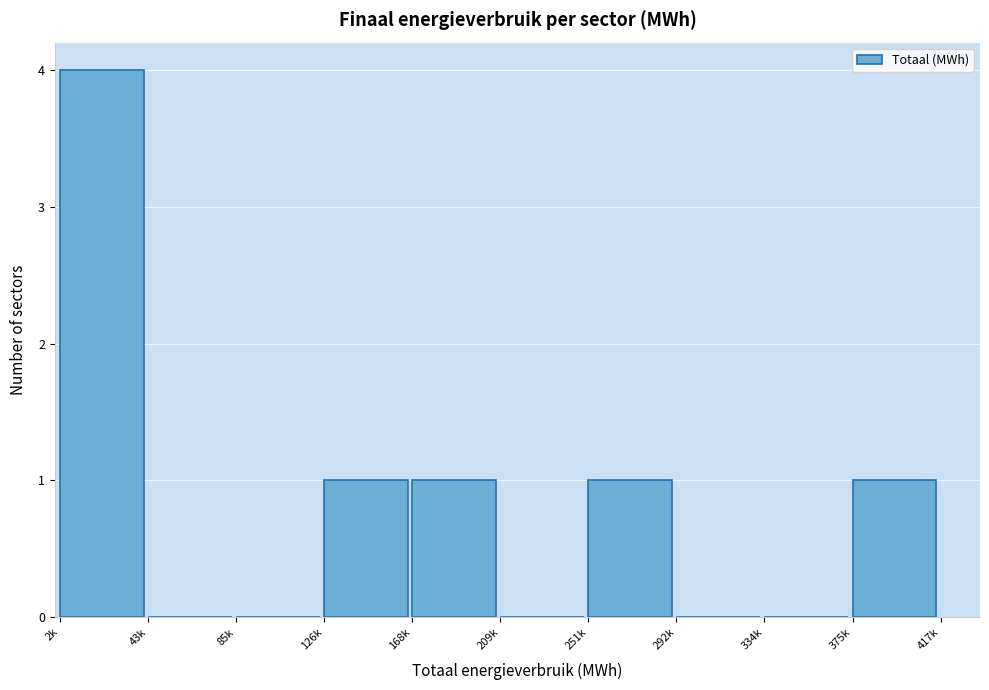

Reading left to right, extract all data points from this chart.

2k=4	43k=0	85k=0	126k=1	168k=1	209k=0	251k=1	292k=0	334k=0	375k=1